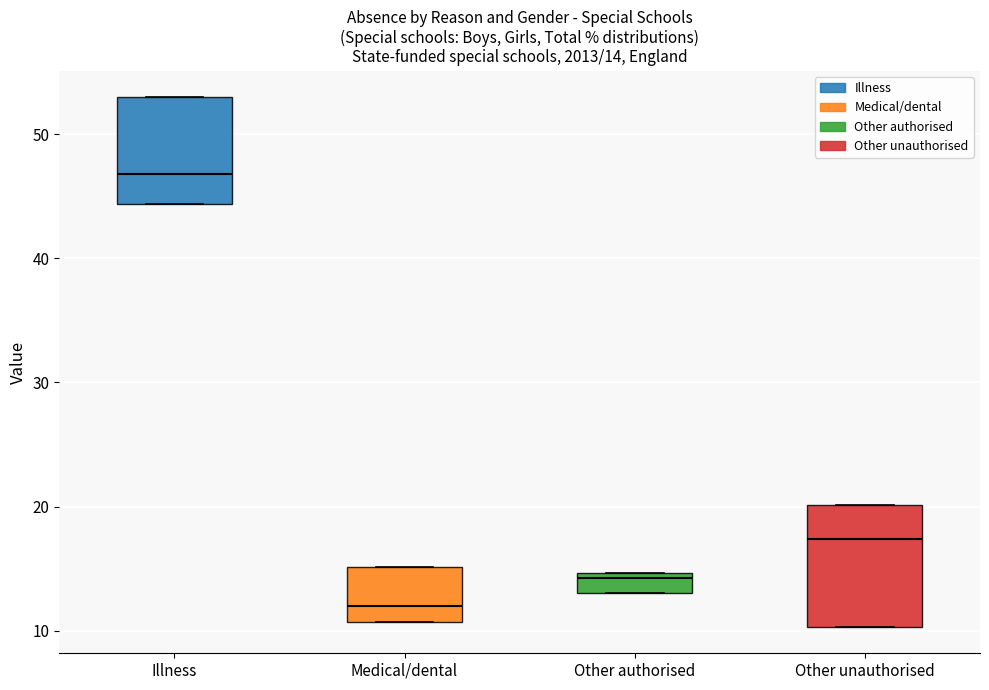

Which box's median line is the highest?

Illness